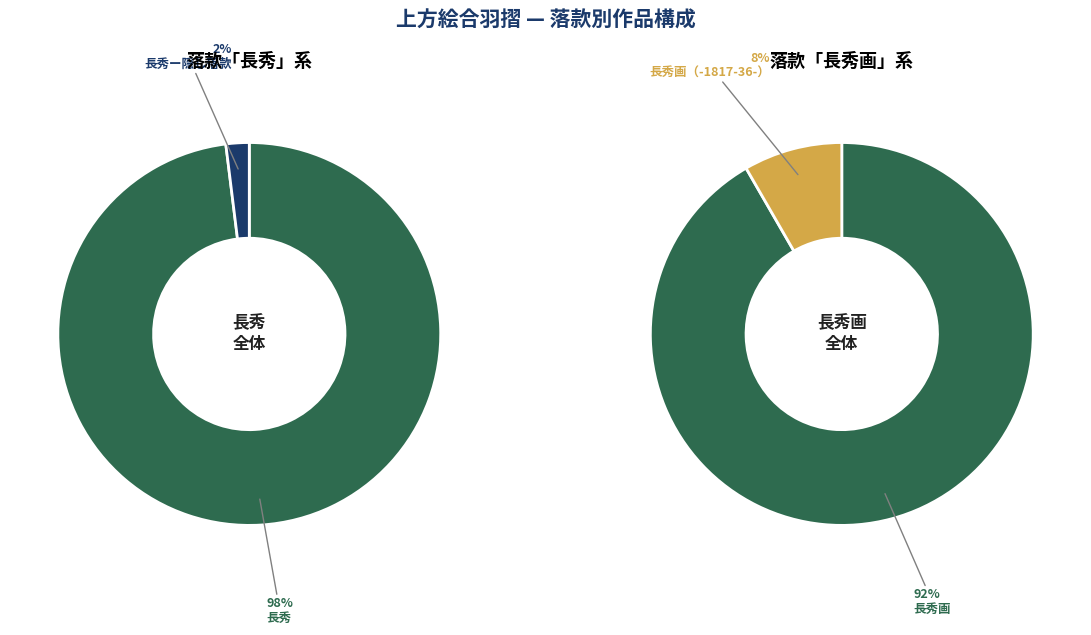

Rank the categories by value from lowest to highest.

長秀ー隠し落款, 長秀画（-1817-36-）, 長秀画, 長秀